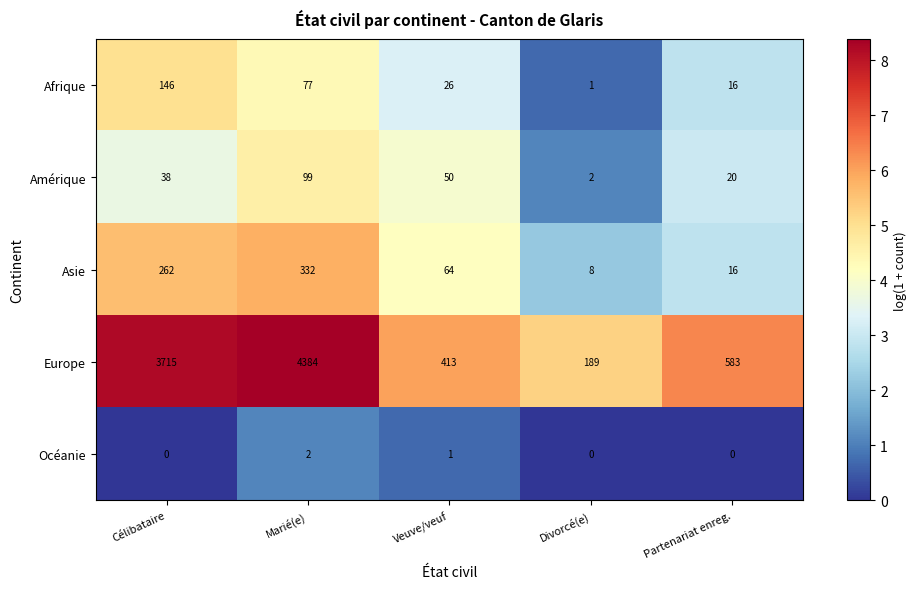

List the series in order of their peak value, highest first.

Europe, Asie, Afrique, Amérique, Océanie